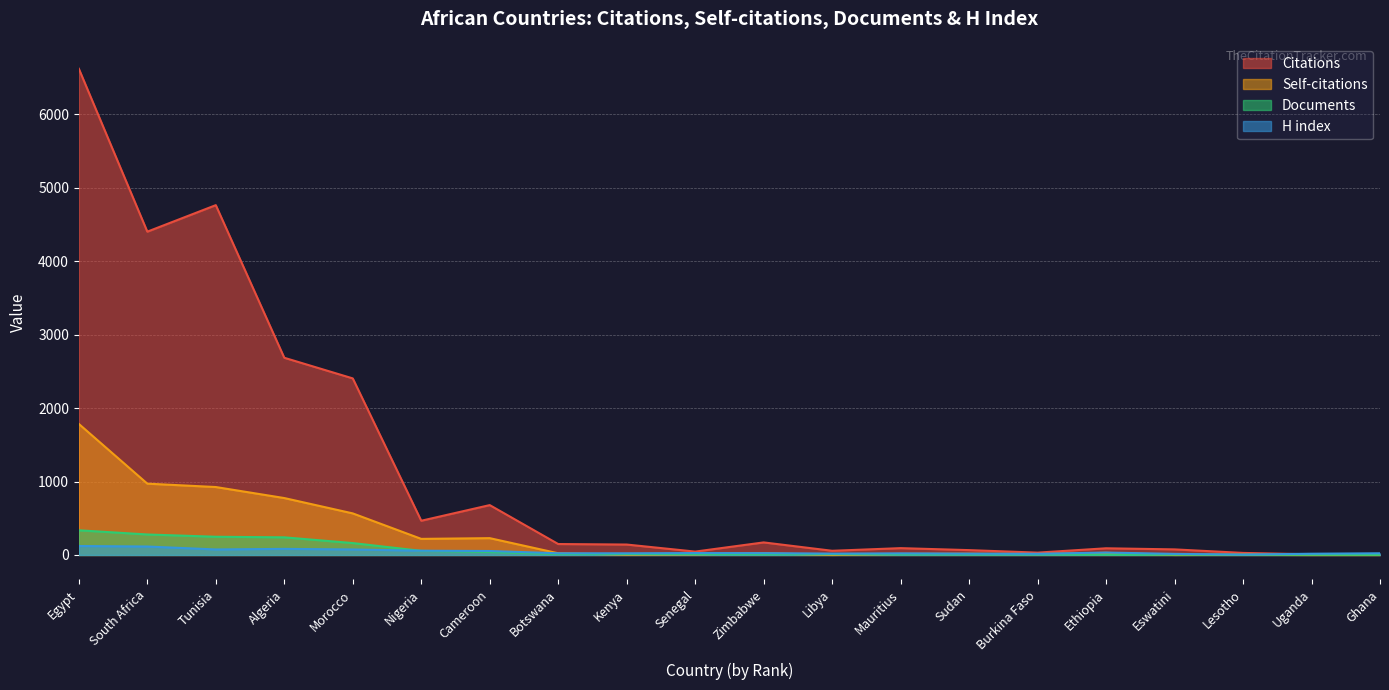

How many values in the Documents series are below 11?

10